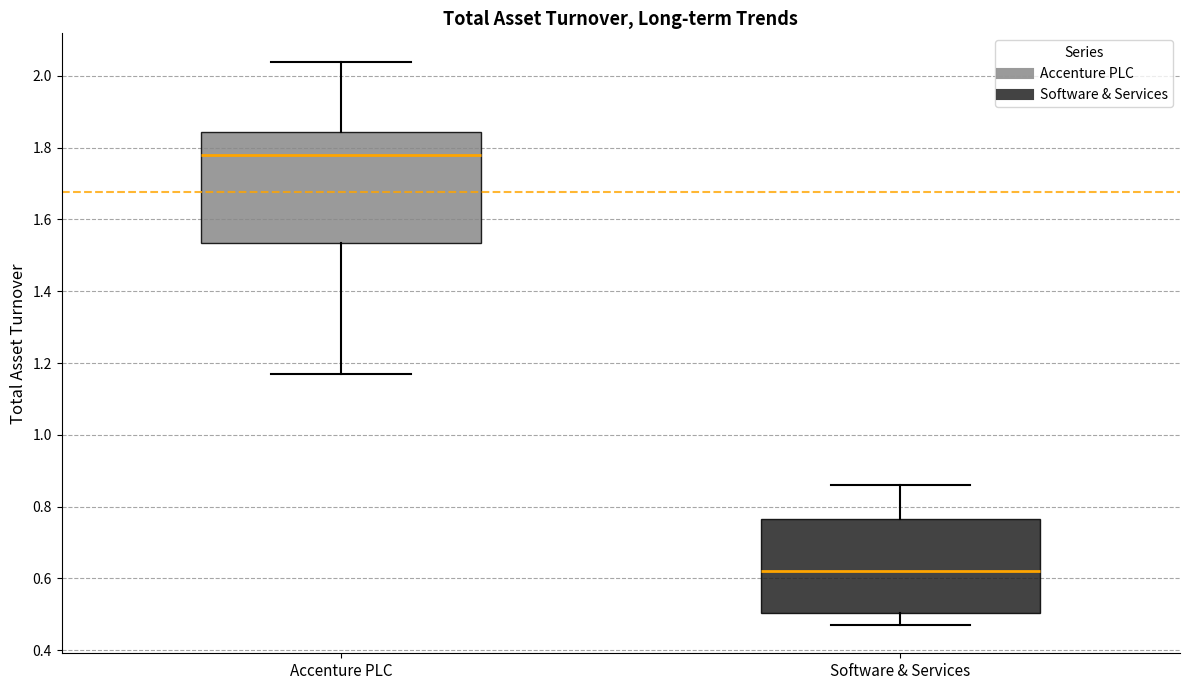

Comparing the boxes themselves (not the whiskers), which one is the tallest?

Accenture PLC